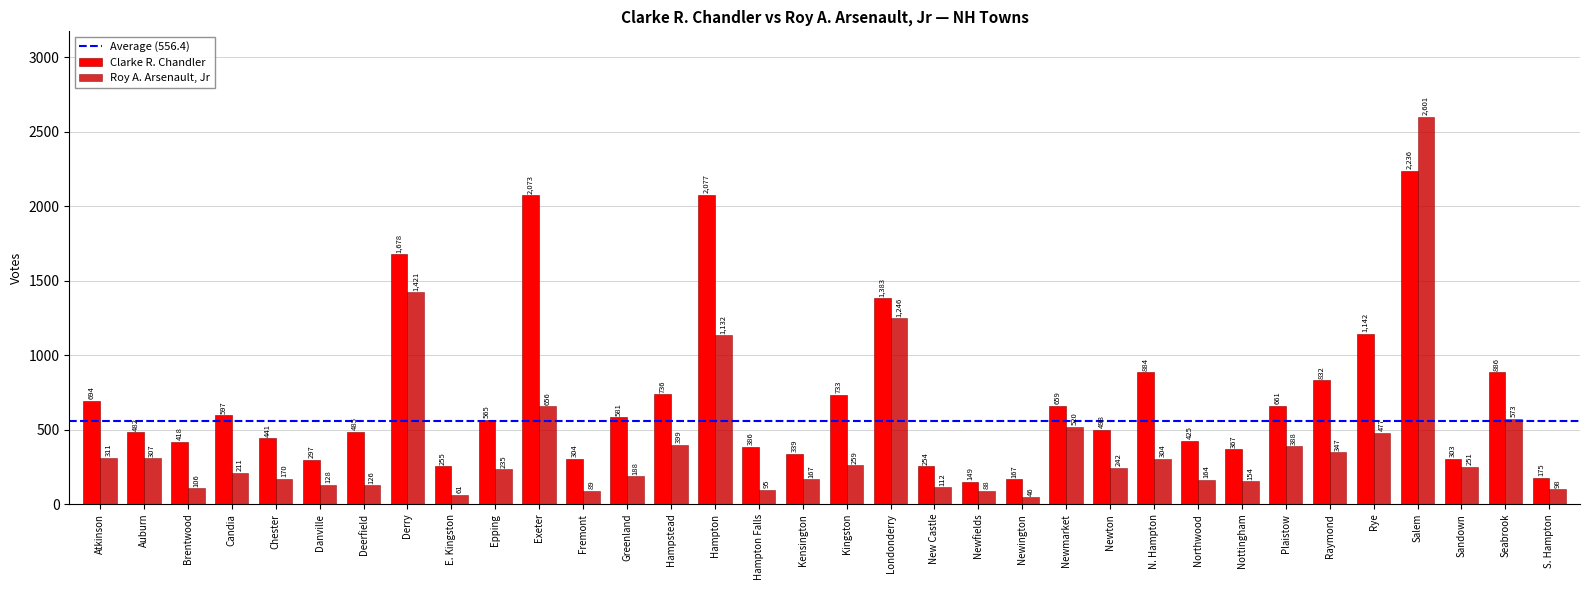

What is the value of the Clarke R. Chandler bar at the 2nd from the left?

482